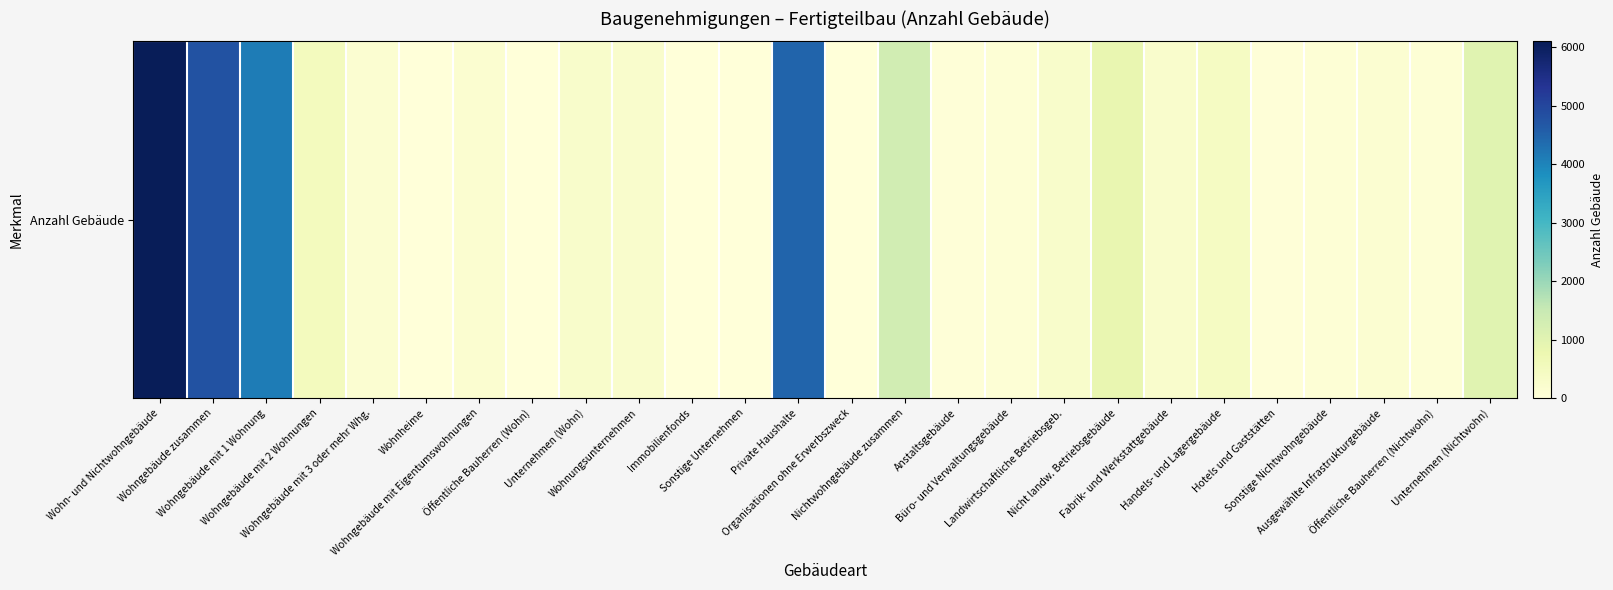

Which label corresponds to the largest value in the chart?

Wohn- und Nichtwohngebäude